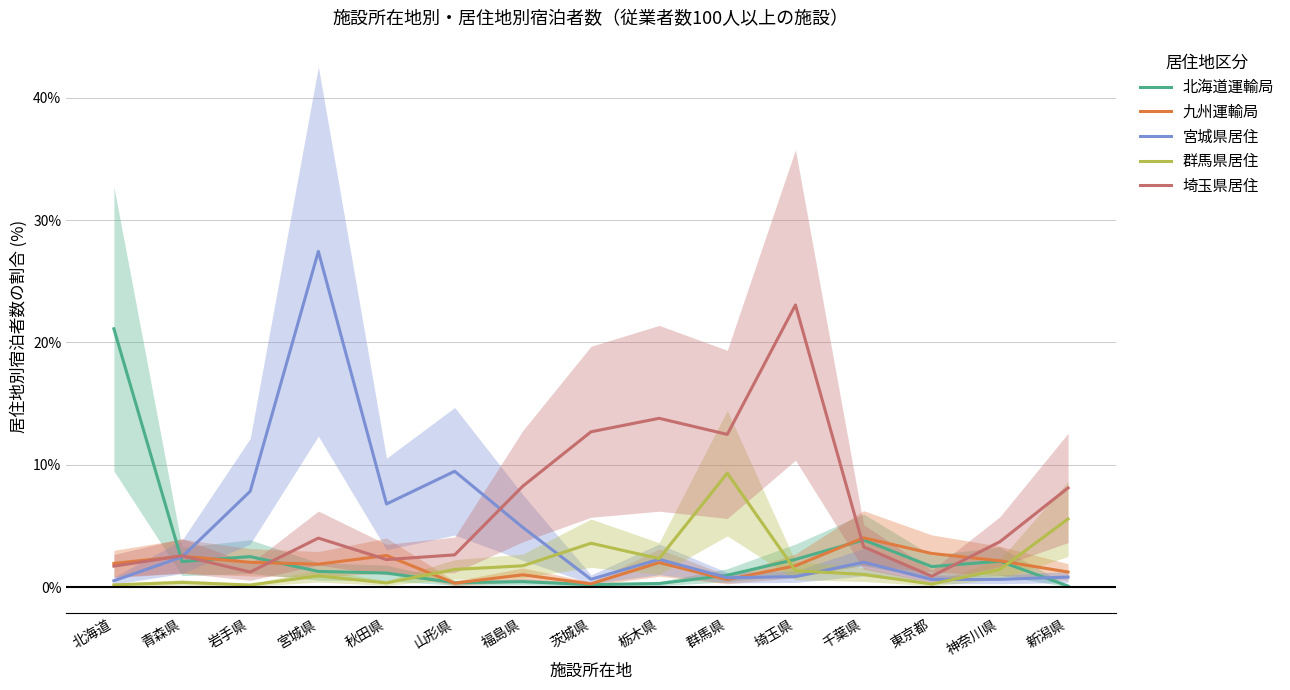

How many lines are shown in the chart?

5